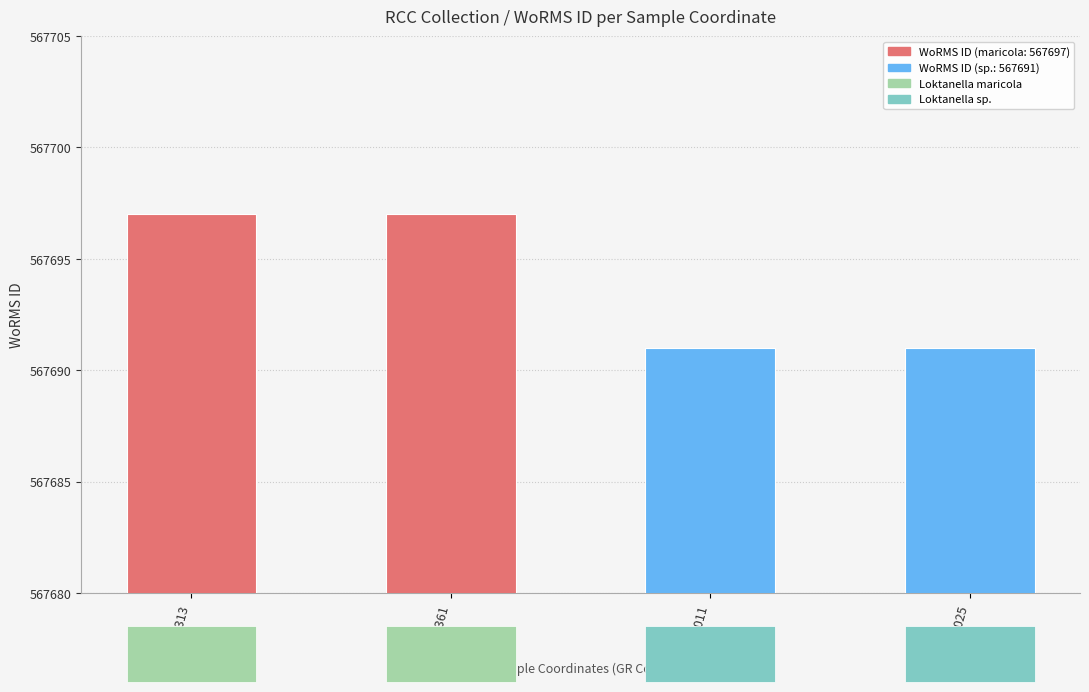

What is the value of the 3rd bar from the left?

567691